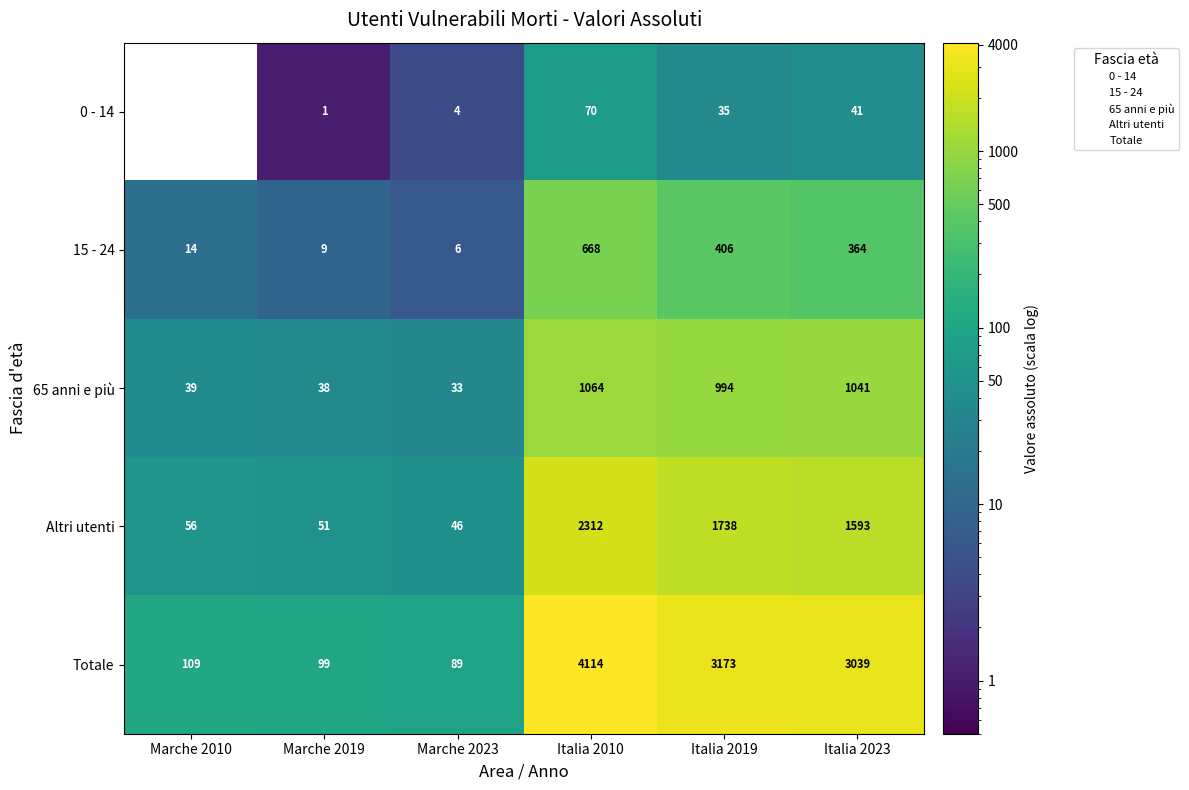

At which category is the sum across all series the highest?

Italia 2010